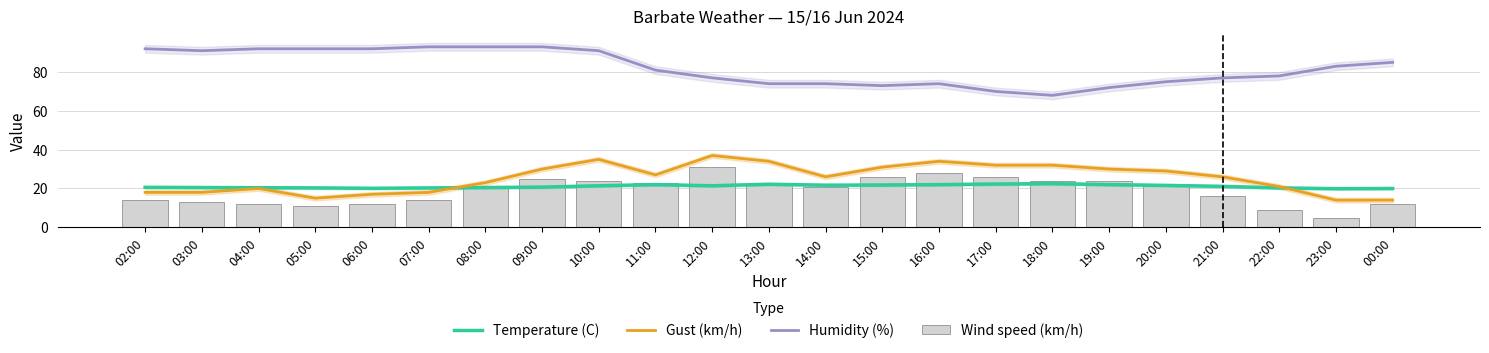

At which label is Temperature (C) closest to 21?

21:00